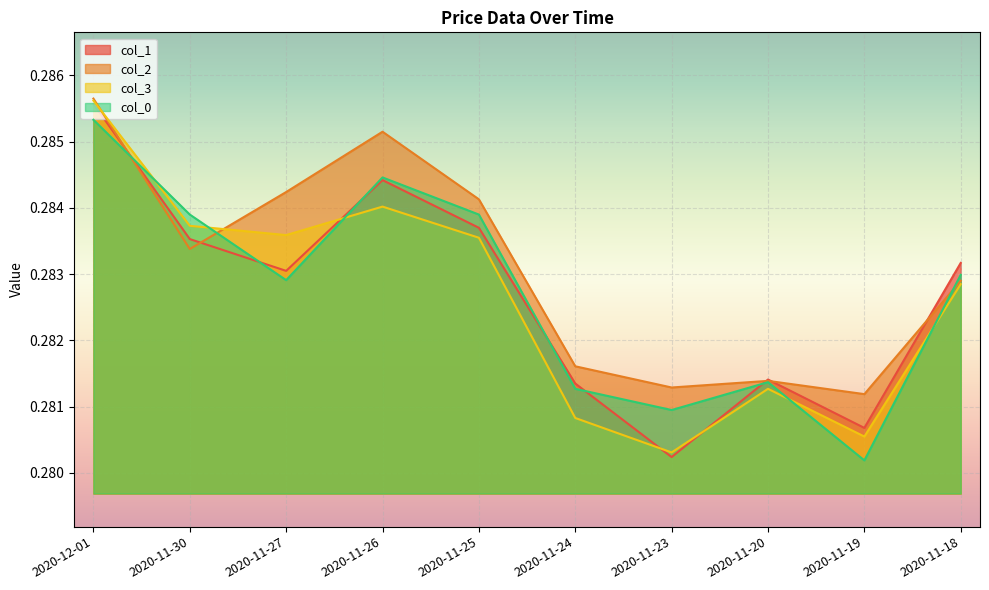

How many times do col_3 and col_1 cross each other?

3